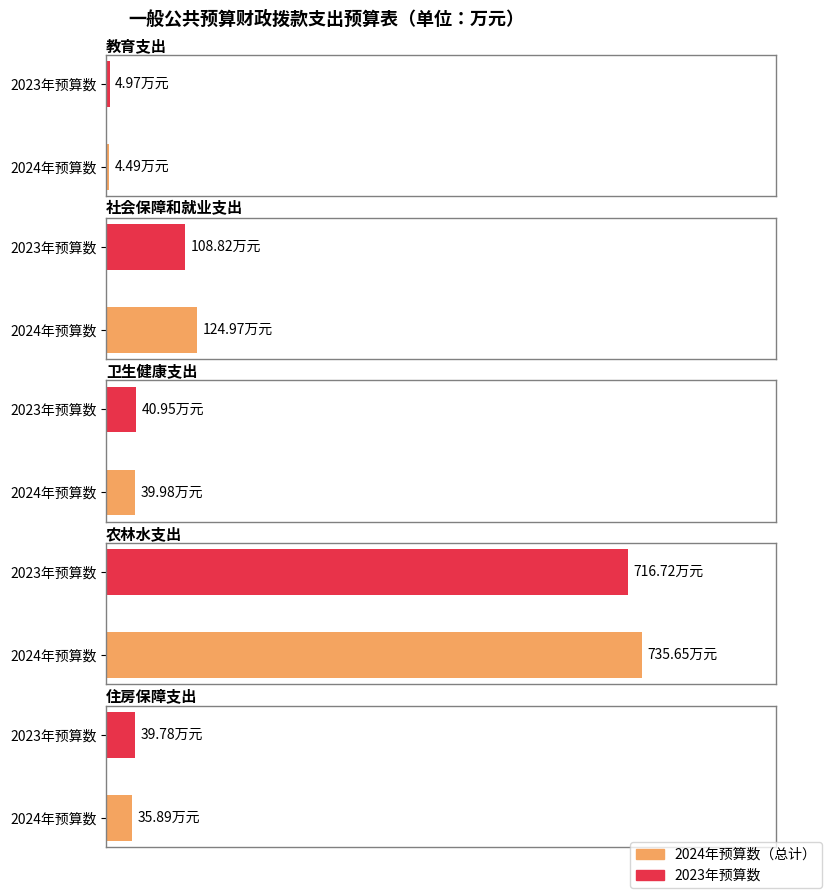

What is the sum of all 2024年预算数（总计） values?

941.0